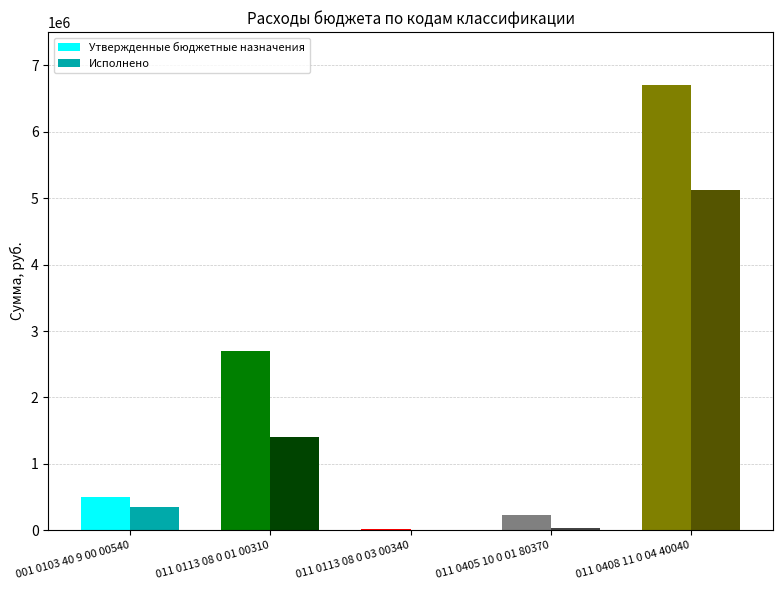

Which series changed the most between 001 0103 40 9 00 00540 and 011 0408 11 0 04 40040?

Утвержденные бюджетные назначения